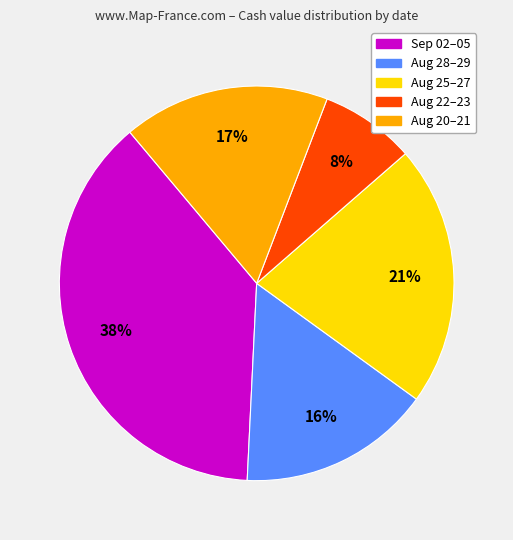

Is there any slice that represents more than half of the pie?

No